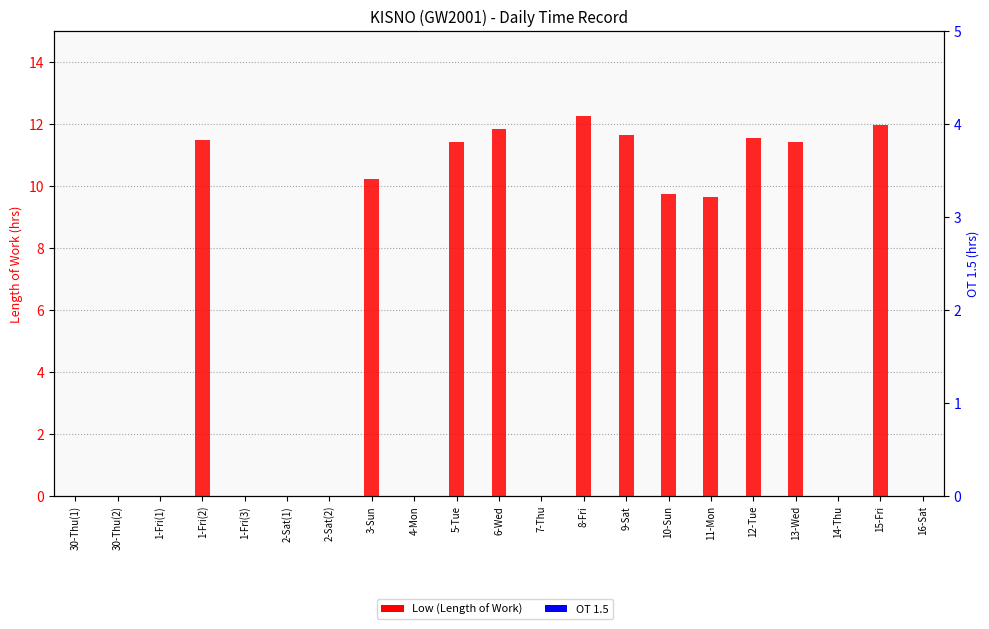

How many data points in Low (Length of Work) are less than 9?

10